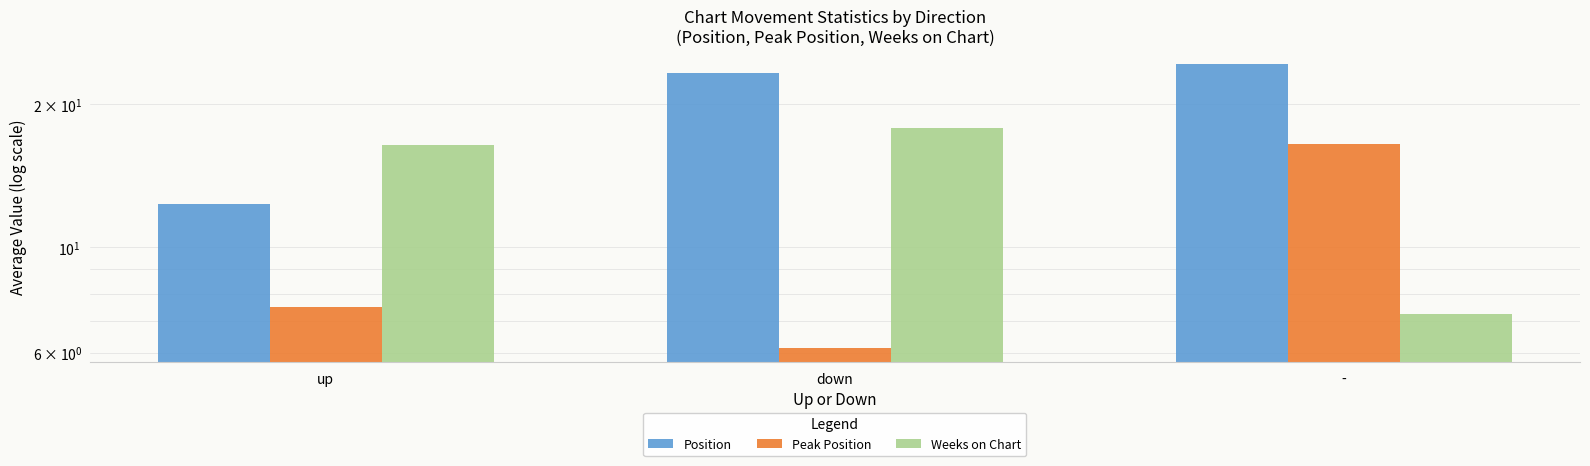

Rank the series at - from lowest to highest value.

Weeks on Chart, Peak Position, Position